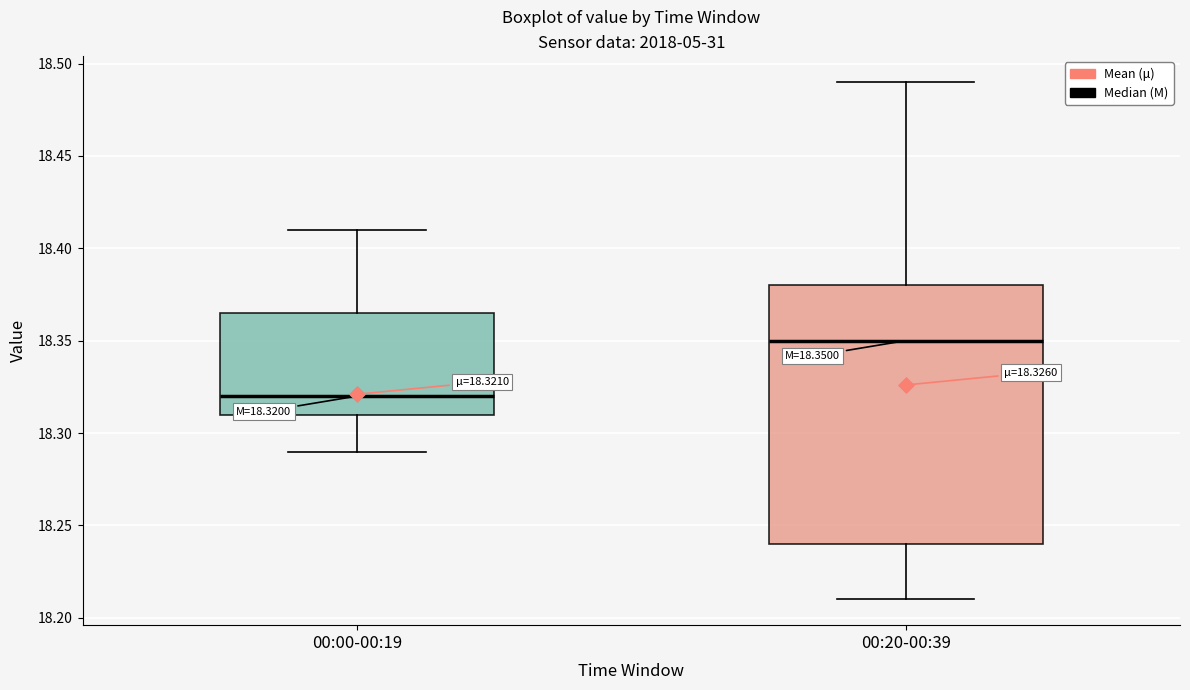

Which box is the tallest, from its lower edge to its upper edge?

00:20-00:39